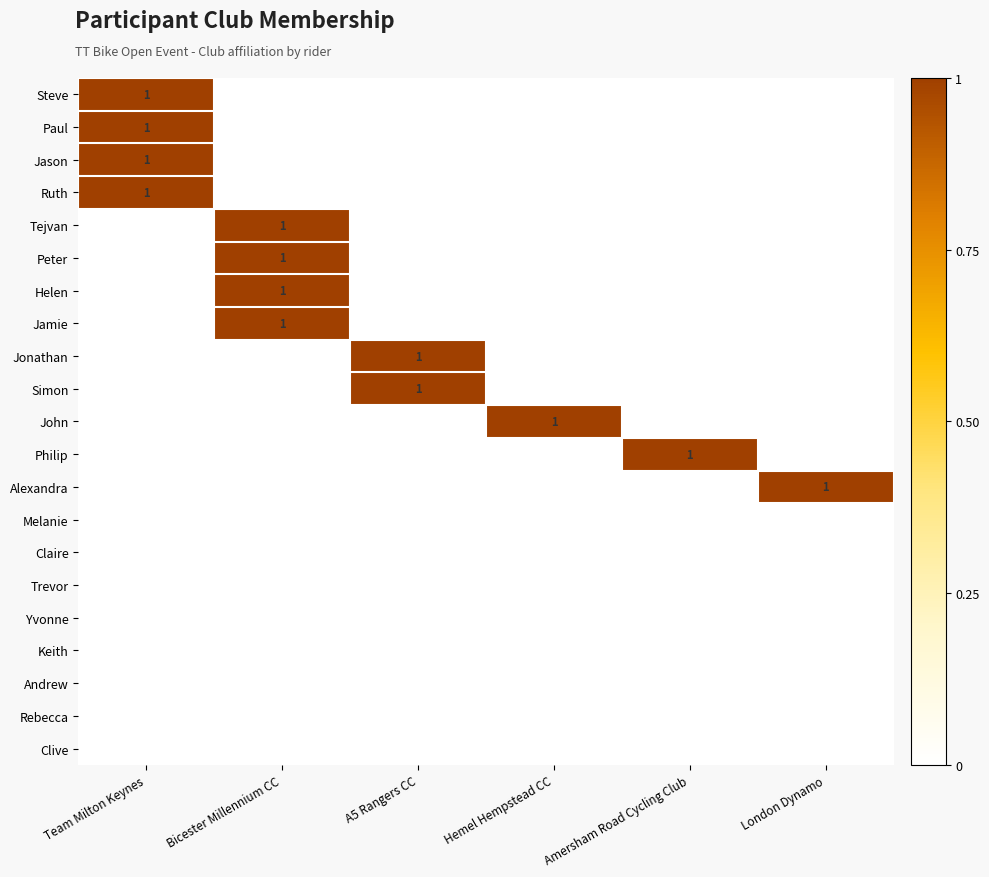

The value of Steve at Team Milton Keynes is 2. True or false?

False